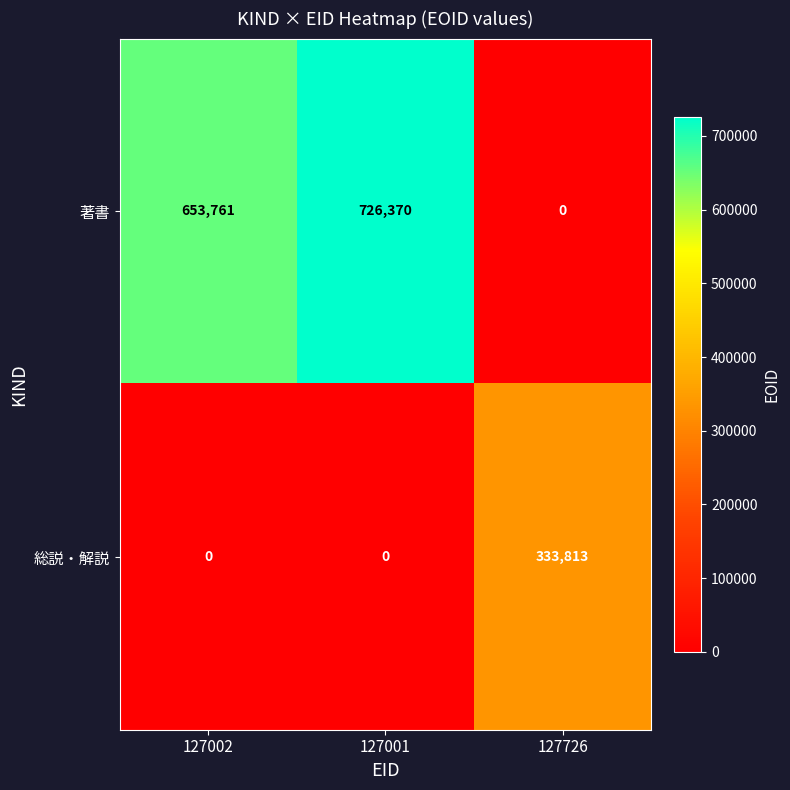

What is the difference between the 著書 values at 127726 and 127002?

653761